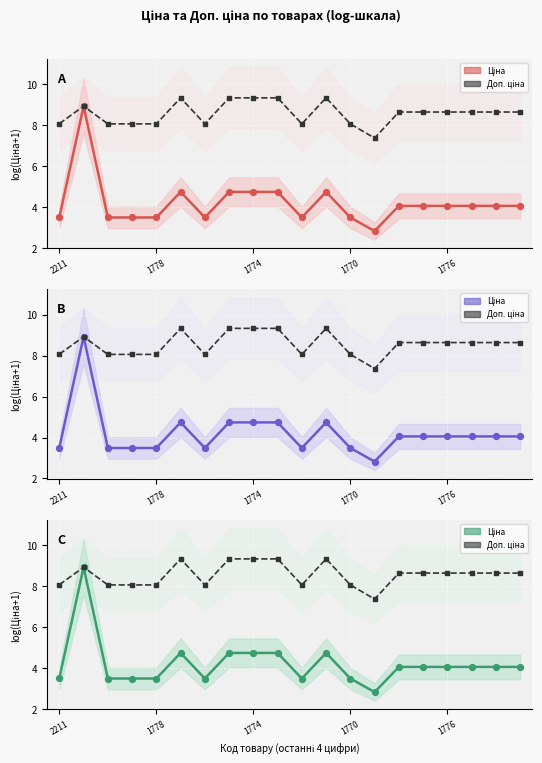

Which series has the largest Y range (max minus min)?

Ціна (mean)